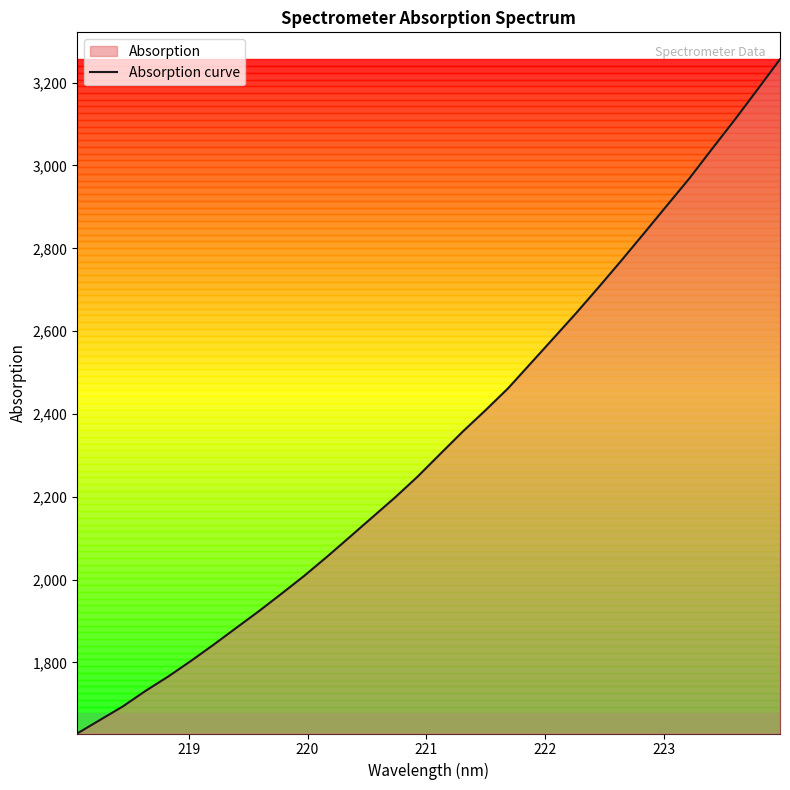

True or false: there are more than 2 points higher than both neighbors.

False